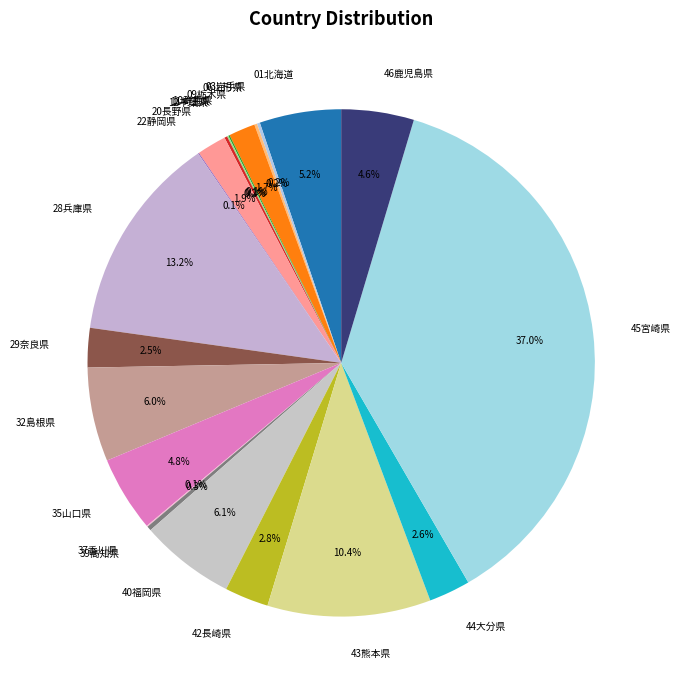

Which slice is the largest?

45宮崎県